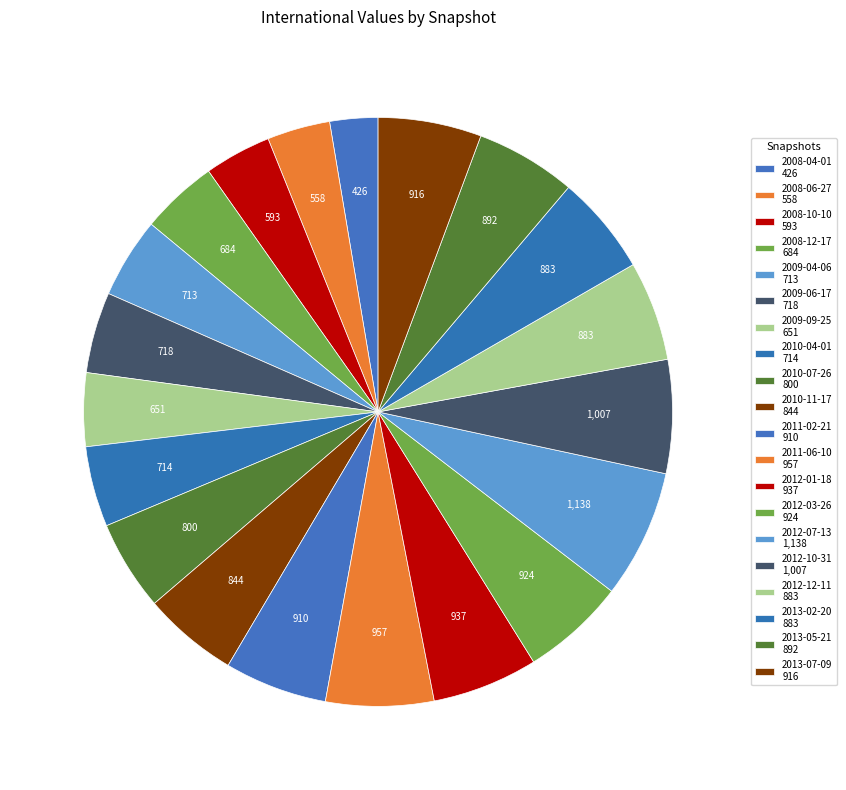

Which category has the smallest portion of the pie?

2008-04-01